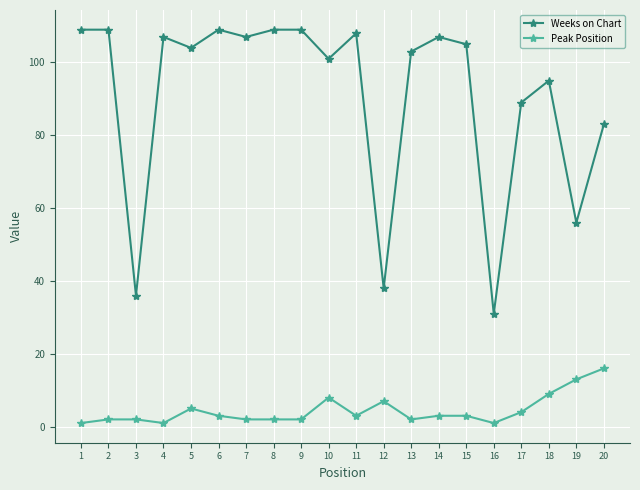

How many distinct data groups are displayed?

2